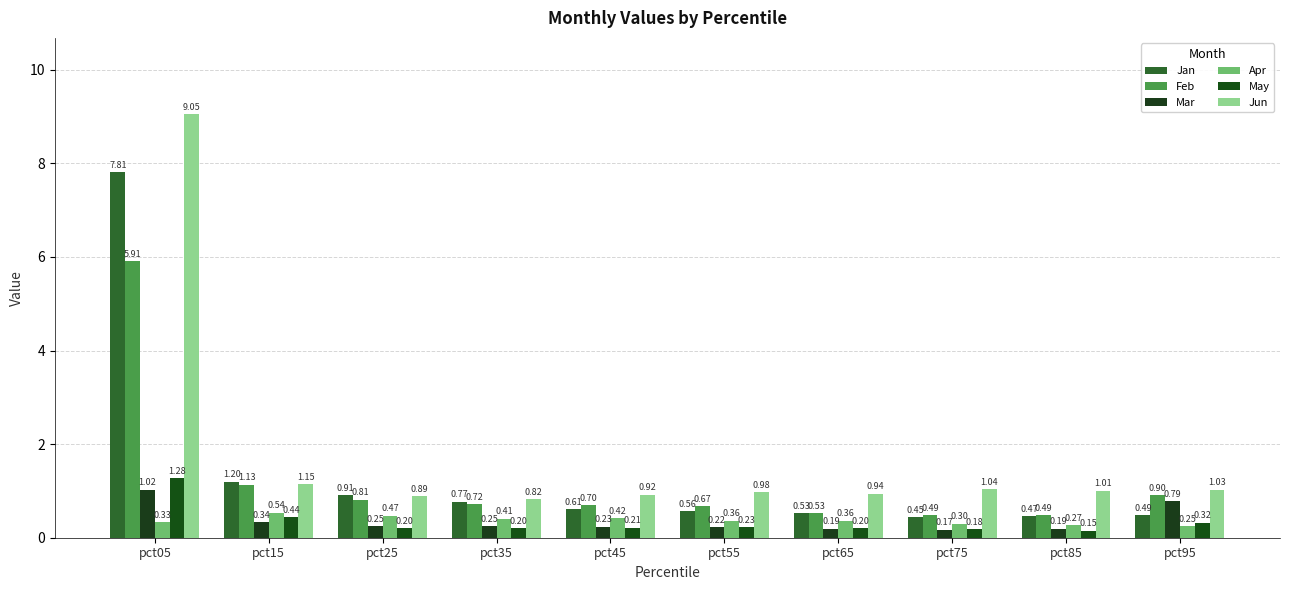

At pct05, list the series in order from largest to smallest.

Jun, Jan, Feb, May, Mar, Apr